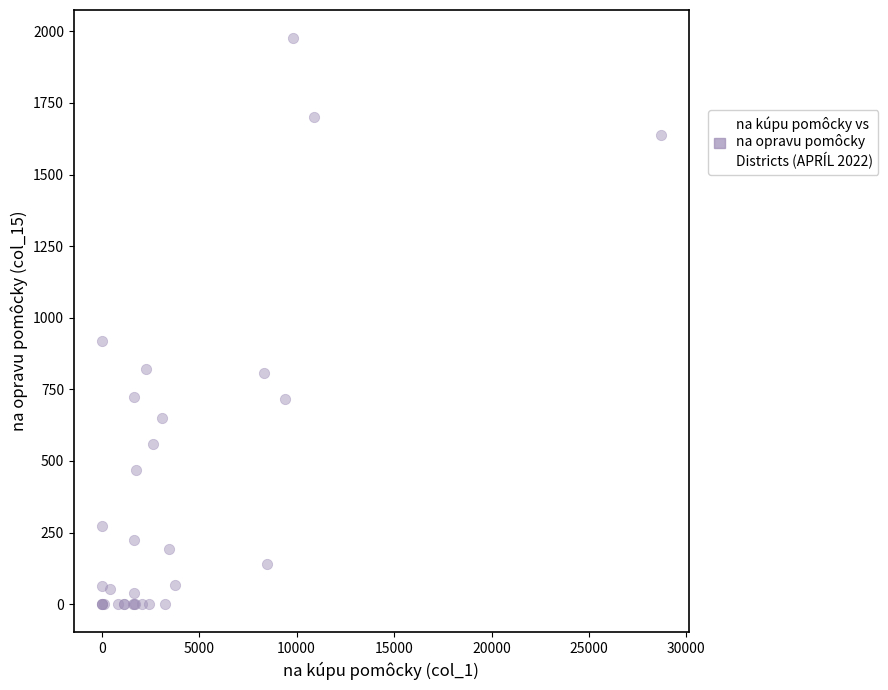

What Y value in the scatter plot is closest to 987?

919.6